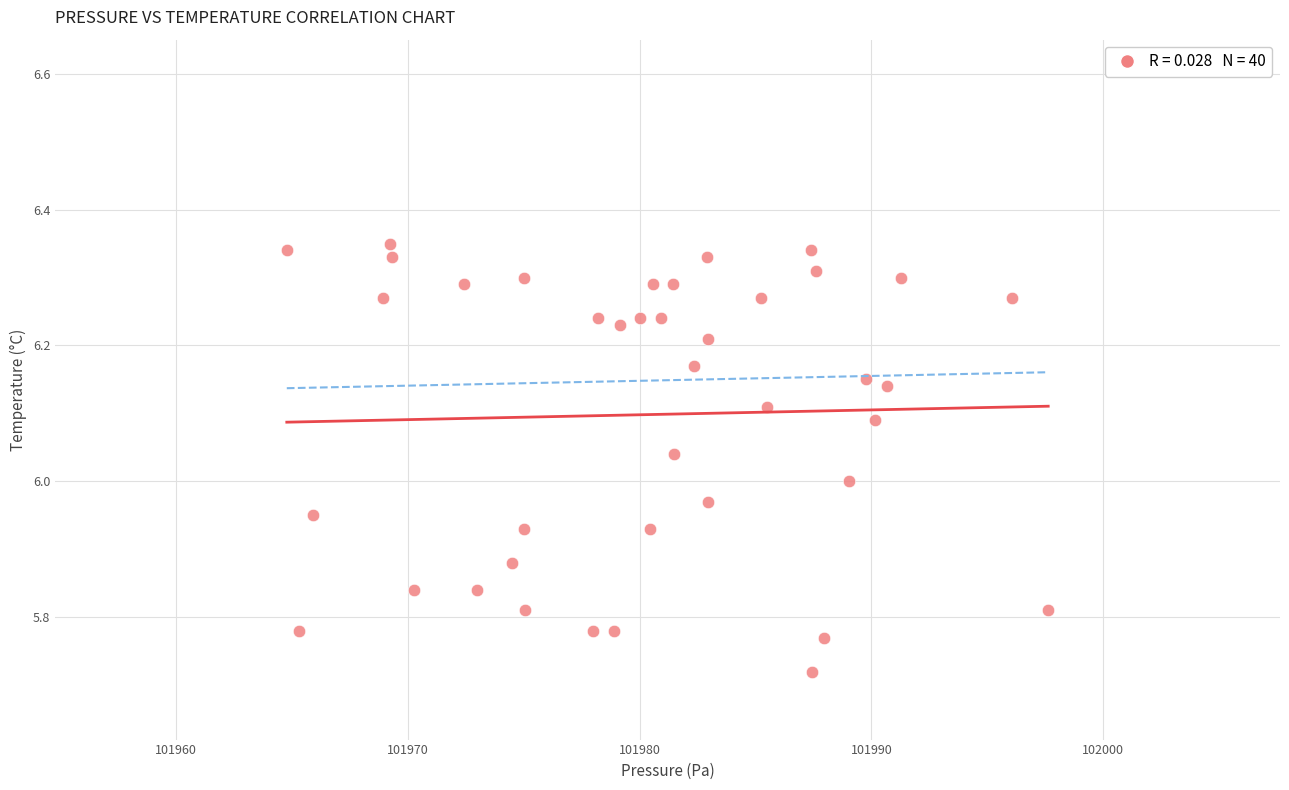

What is the range of Y values (max minus min)?

0.6